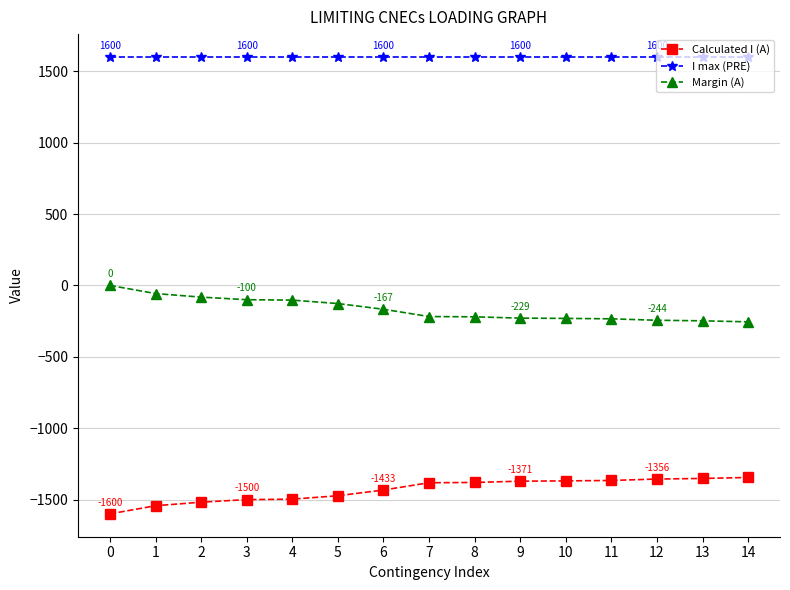

True or false: I max (PRE) and Calculated I (A) intersect in this chart.

False